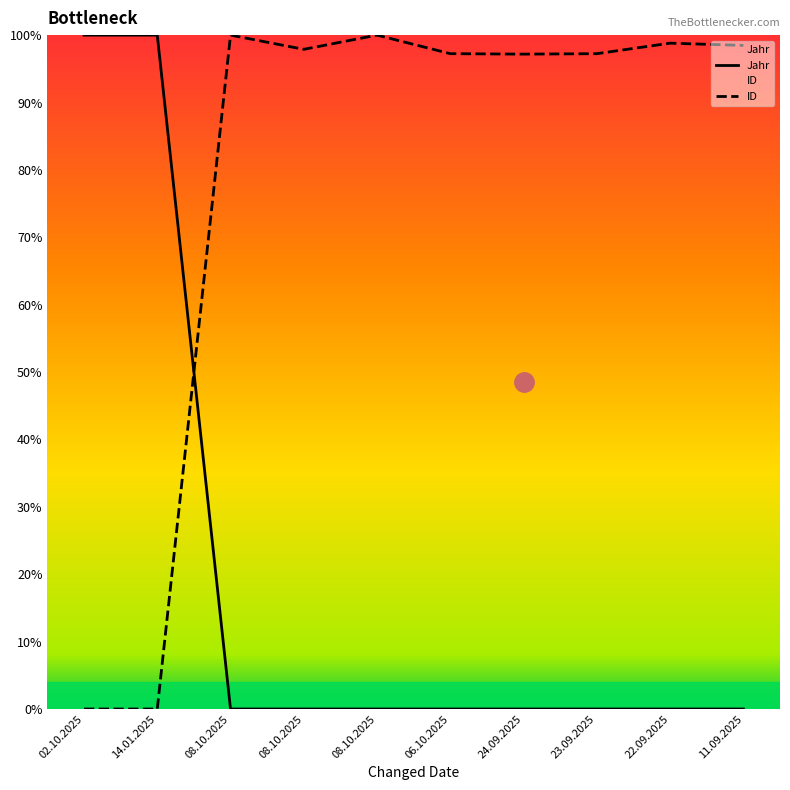

What is the average value of the ID series?

78.7